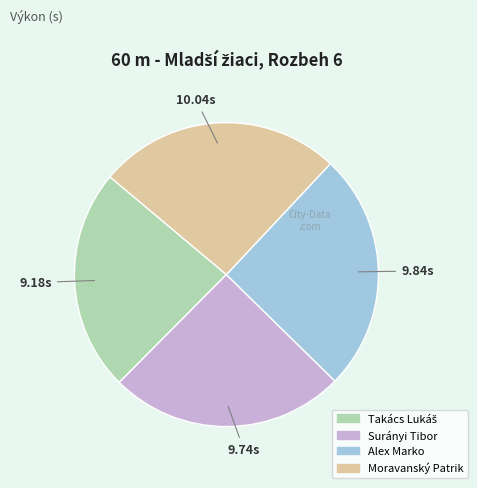

Do Alex Marko and Surányi Tibor together represent more than half of the pie?

Yes